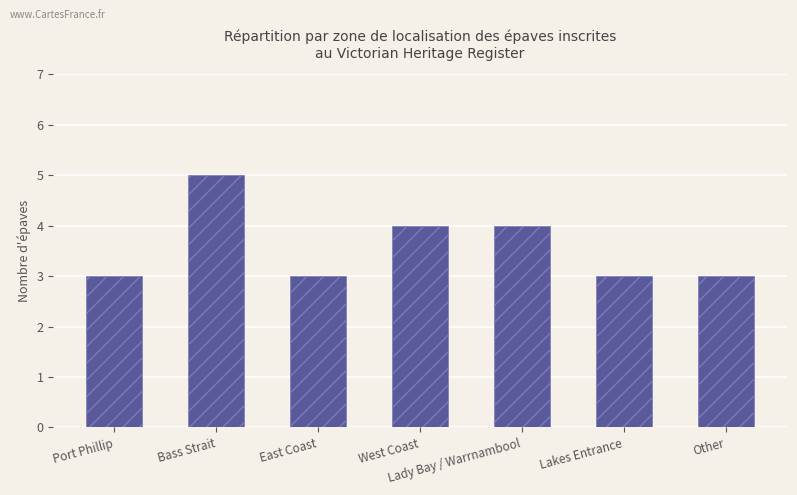

What is the greatest value displayed?

5